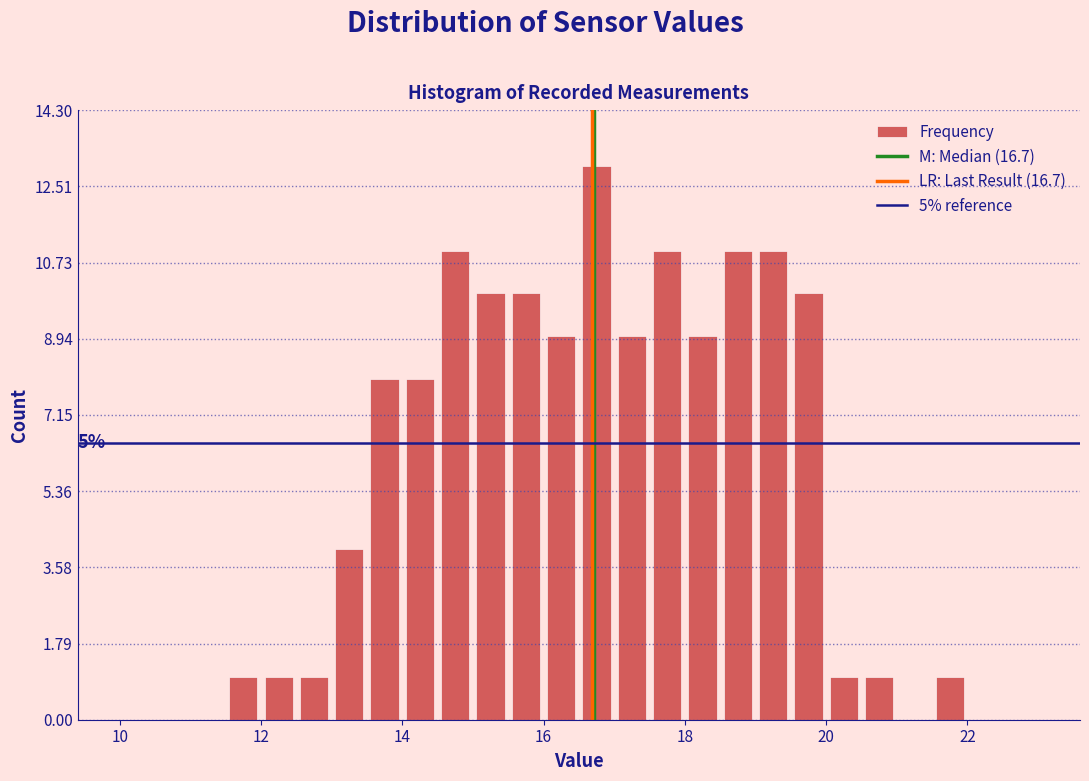

Around what value on the x-axis is the tallest bar? Give the approximate position of its centre, as read against the axis.

16.8